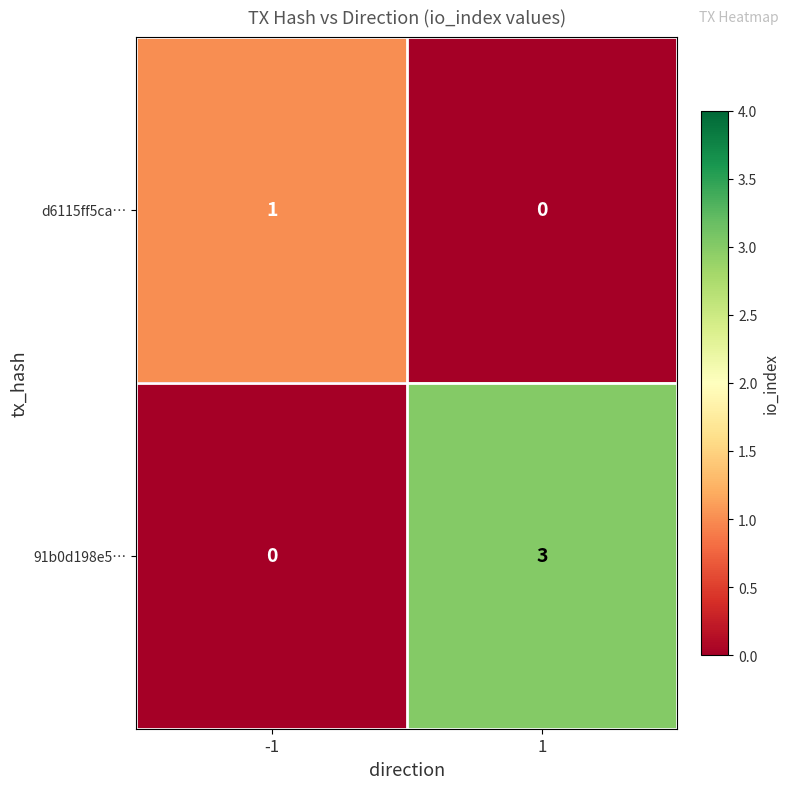

Reading left to right, list all the values displayed in this chart.

d6115ff5ca…: -1=1	1=0
91b0d198e5…: -1=0	1=3